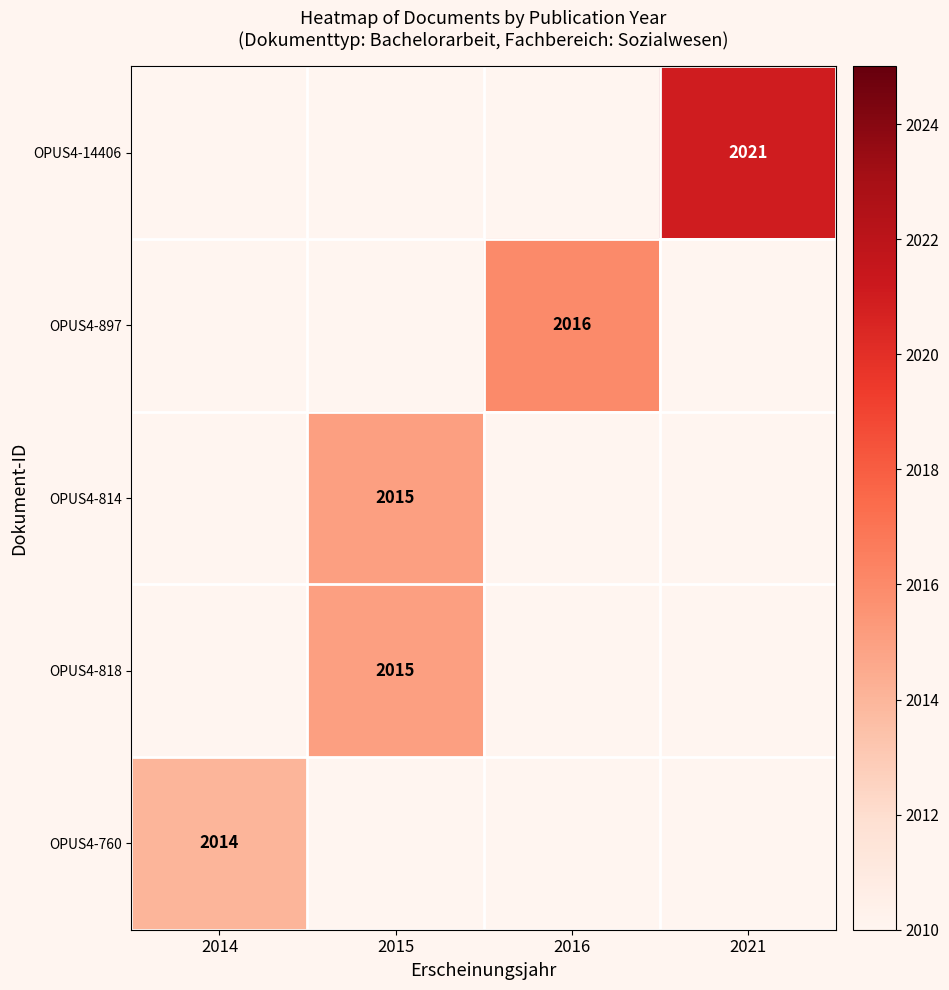

The value of OPUS4-14406 at 2021 is 875. True or false?

False